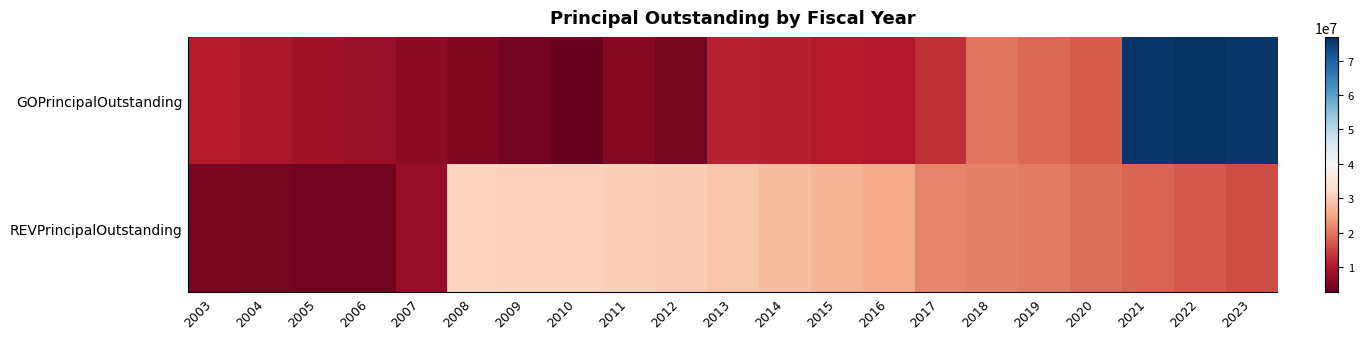

List the series in order of their peak value, lowest first.

REVPrincipalOutstanding, GOPrincipalOutstanding